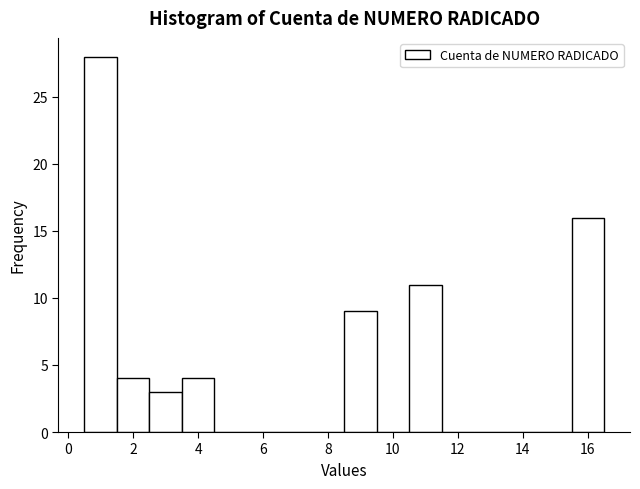

Reading left to right, list every bar in this chart as the range it spans on the x-axis followed by its height. Neither the bar edges nor the heights are printed on the chart, so give them approximately, as read against the axes.

0.5 to 1.5: 28
1.5 to 2.5: 4
2.5 to 3.5: 3
3.5 to 4.5: 4
4.5 to 5.5: 0
5.5 to 6.5: 0
6.5 to 7.5: 0
7.5 to 8.5: 0
8.5 to 9.5: 9
9.5 to 10.5: 0
10.5 to 11.5: 11
11.5 to 12.5: 0
12.5 to 13.5: 0
13.5 to 14.5: 0
14.5 to 15.5: 0
15.5 to 16.5: 16